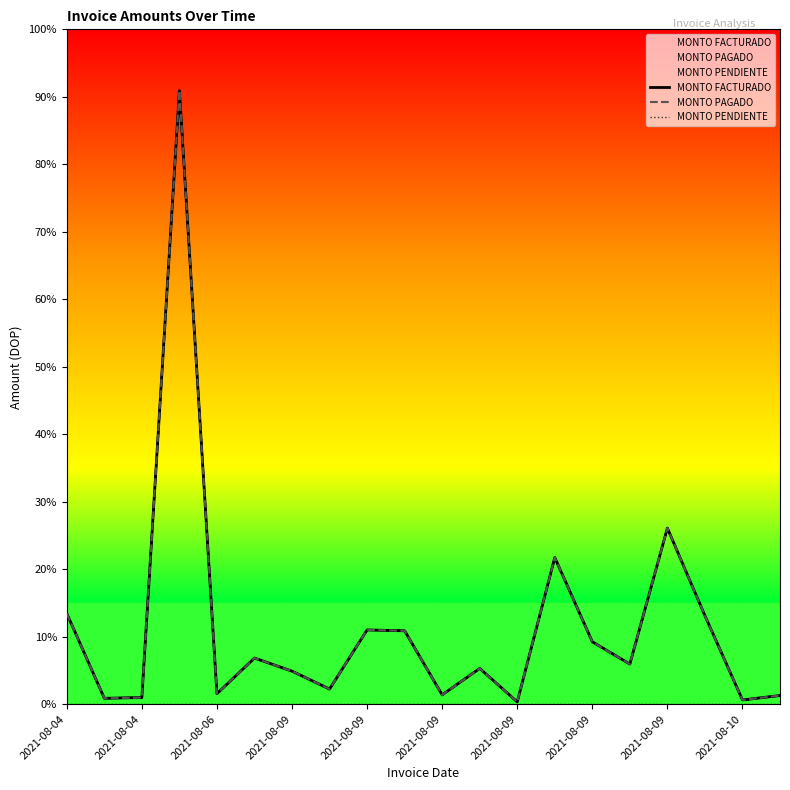

What is the label of the 7th point from the left?

2021-08-09